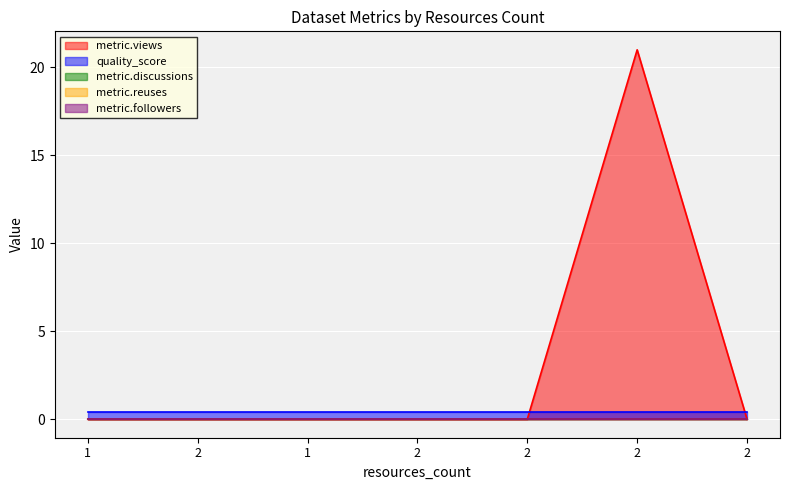

Does the chart display data point markers on the line(s)?

No